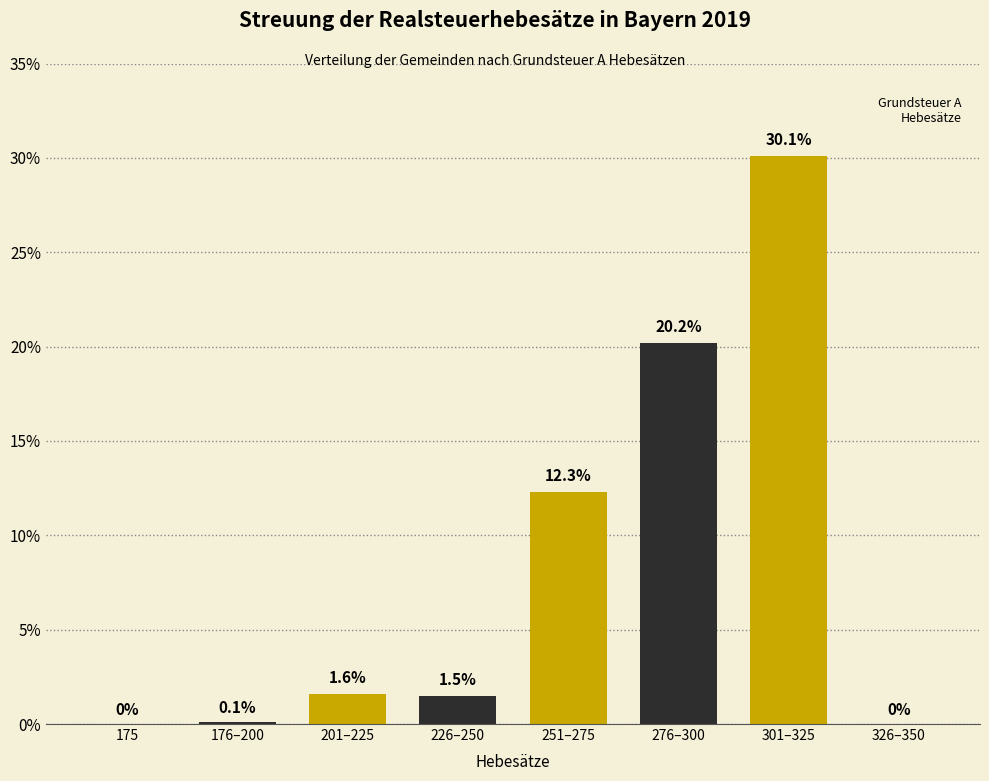

At which category does the chart reach its peak across all series?

301–325